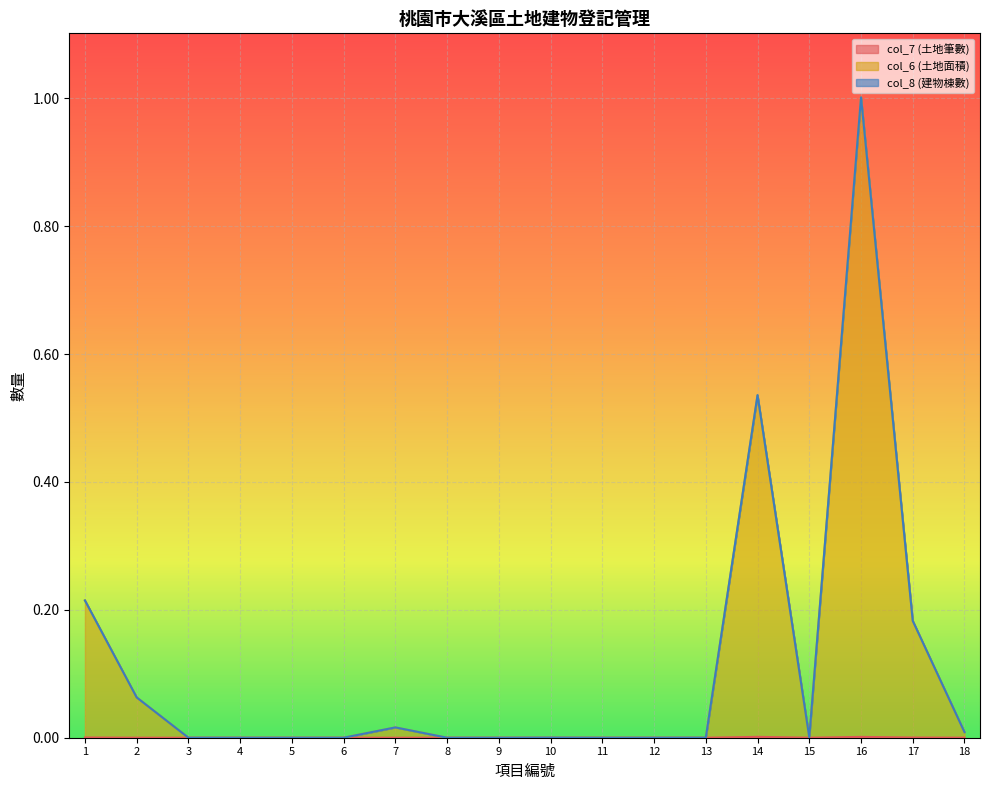

What is the average value of the col_6 (土地面積) series?

0.1